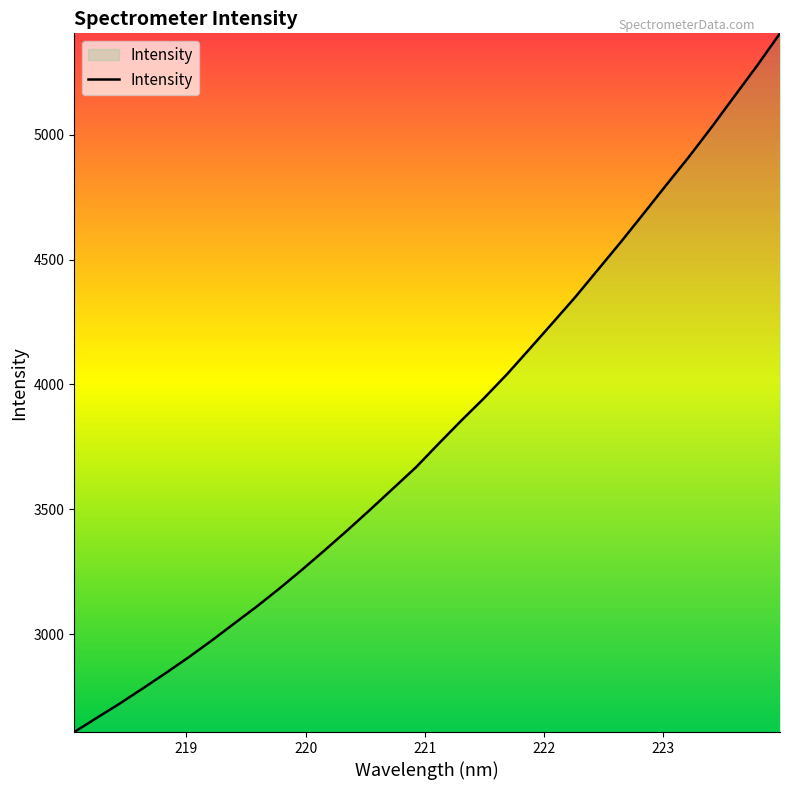

How many lines are shown in the chart?

1